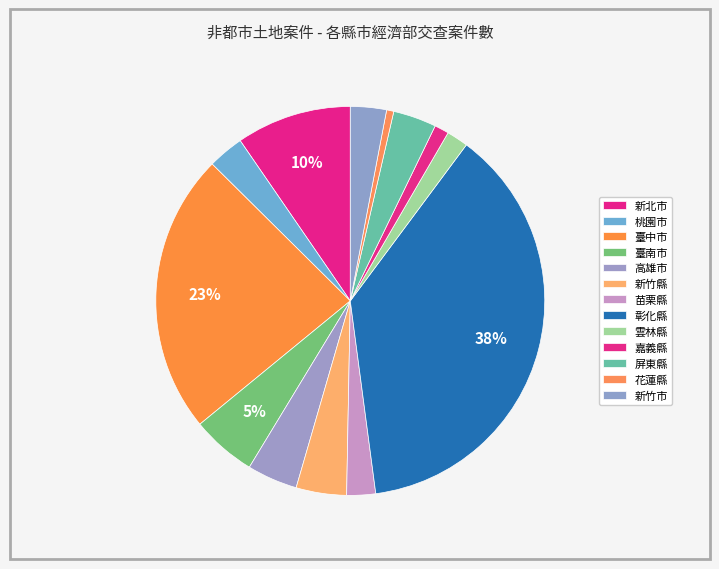

Count the number of slices in the pie.

13